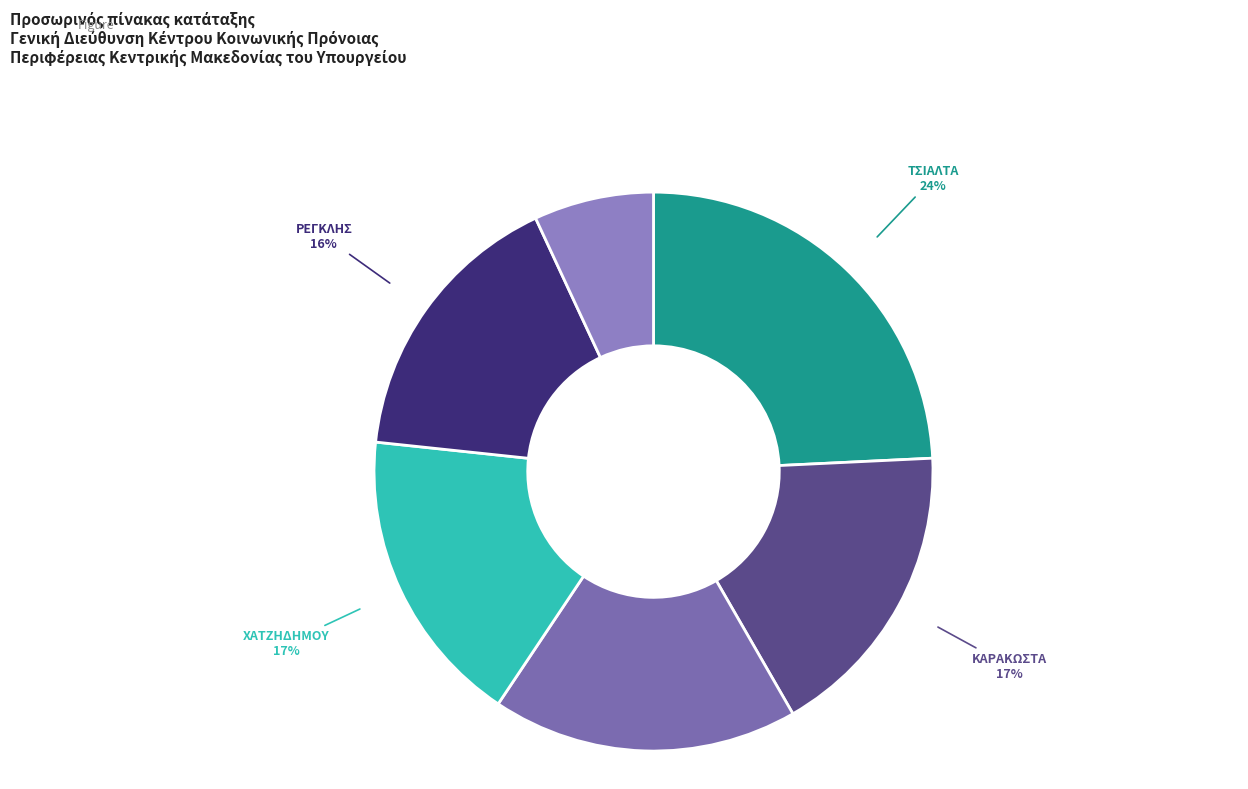

Rank the categories by value from lowest to highest.

ΜΑΝΤΑΤΖΗ, ΡΕΓΚΛΗΣ, ΧΑΤΖΗΔΗΜΟΥ, ΚΑΡΑΚΩΣΤΑ, ΜΟΥΡΜΟΥΡΗ, ΤΣΙΑΛΤΑ